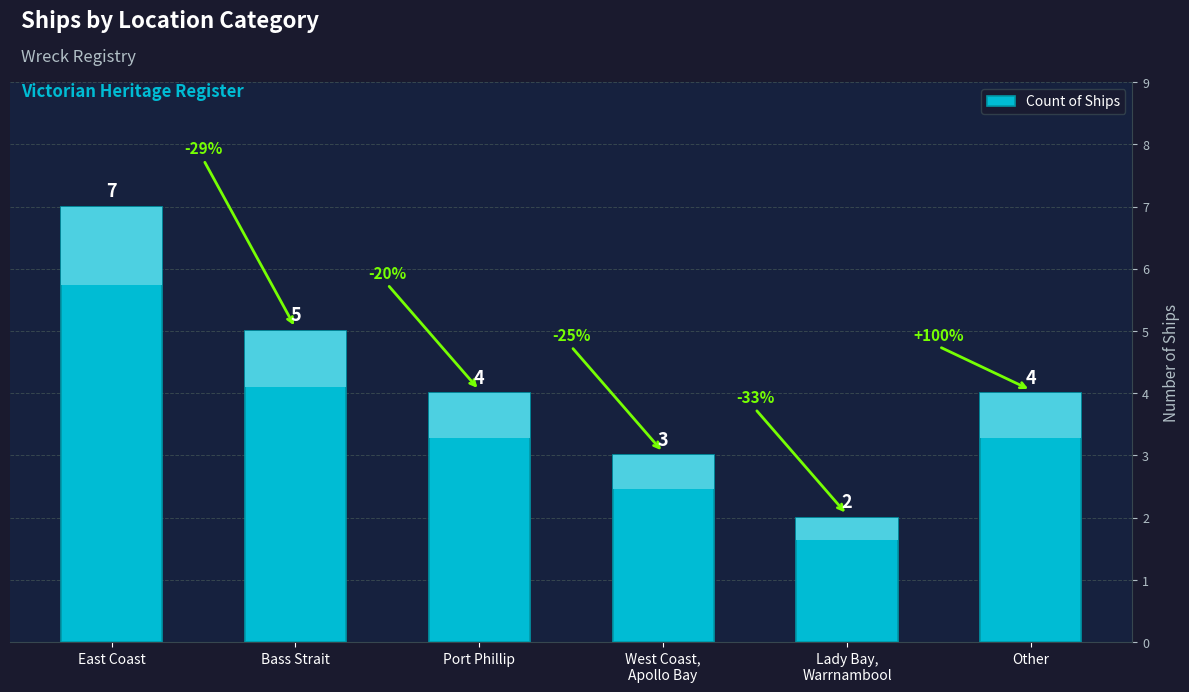

At which category does the chart reach its minimum across all series?

Lady Bay,
Warrnambool